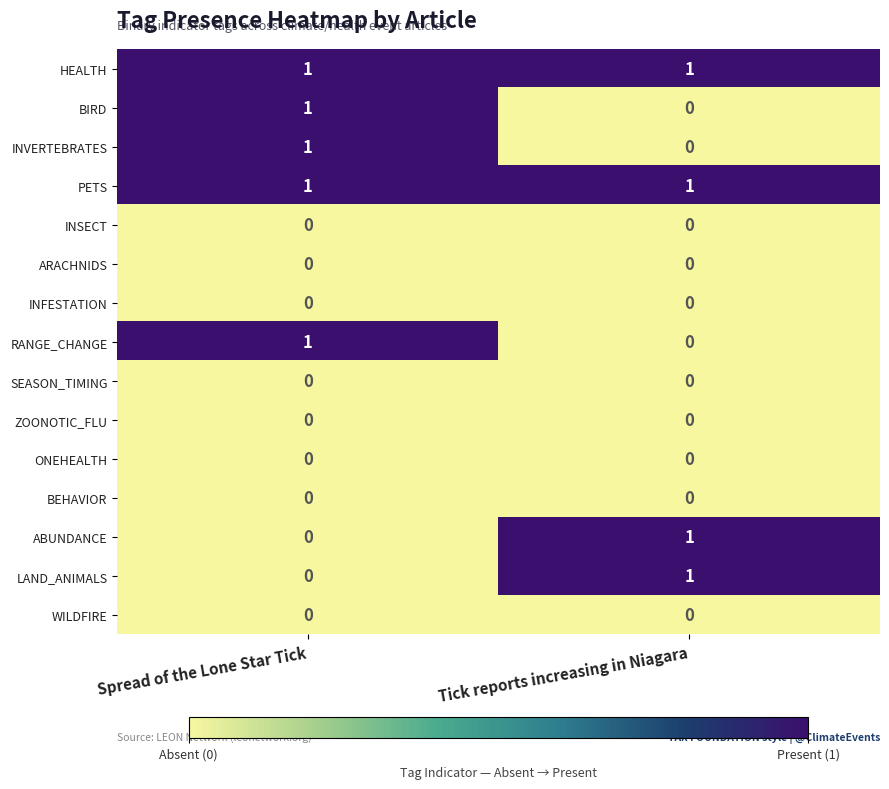

Count the number of categories in the chart.

2